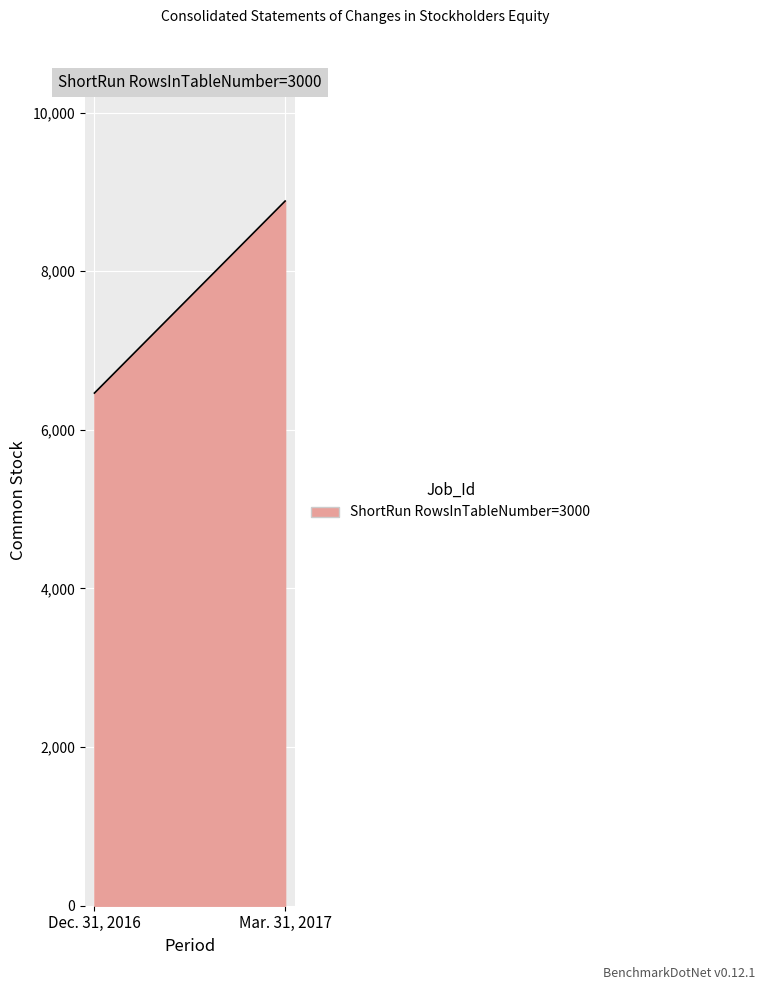

What is the smallest value displayed?

6464.0